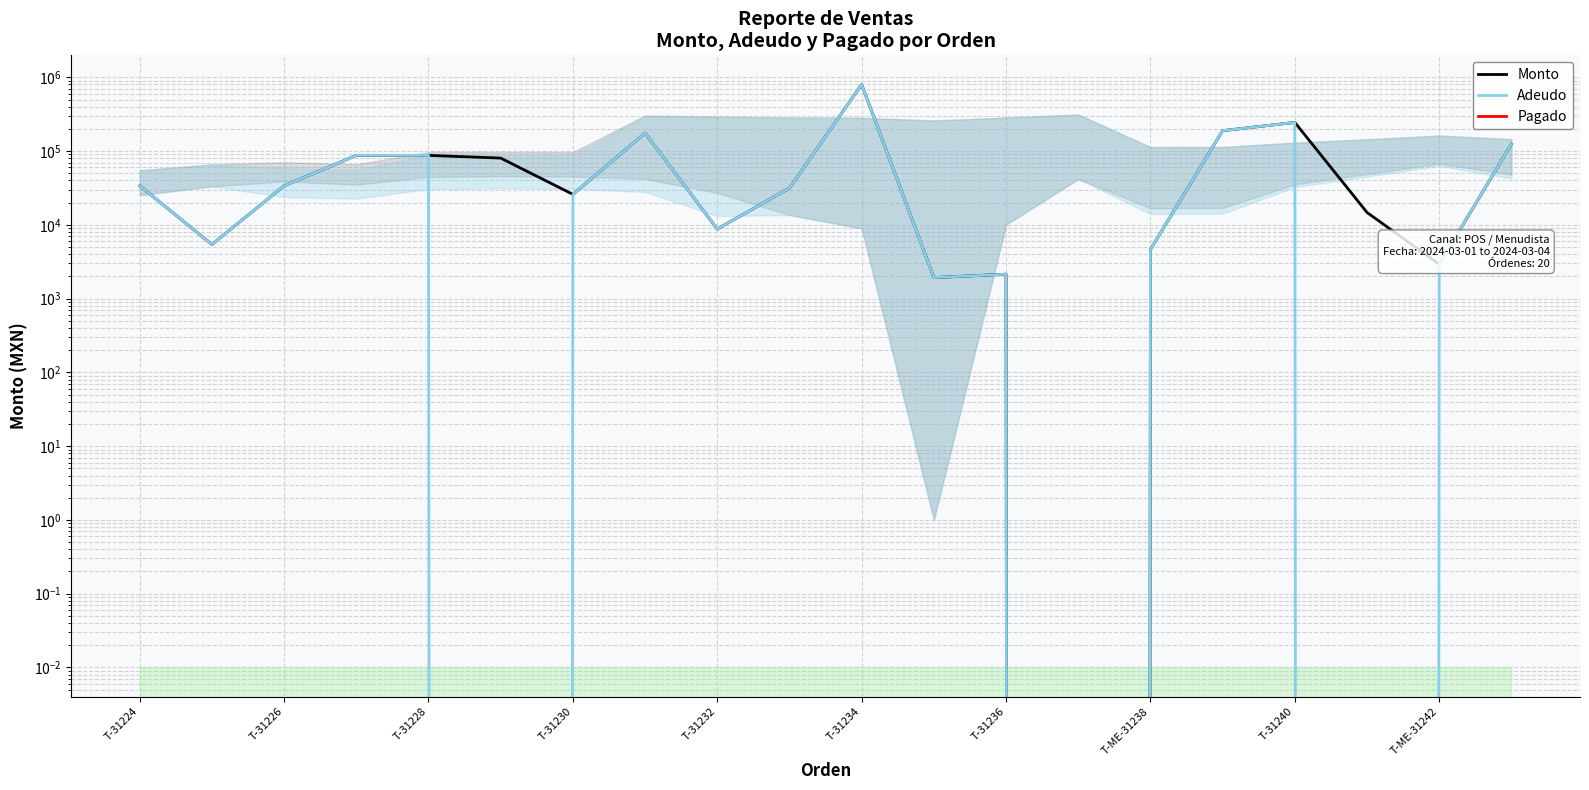

Which series changed the most between T-ME-31238 and 18?

Monto